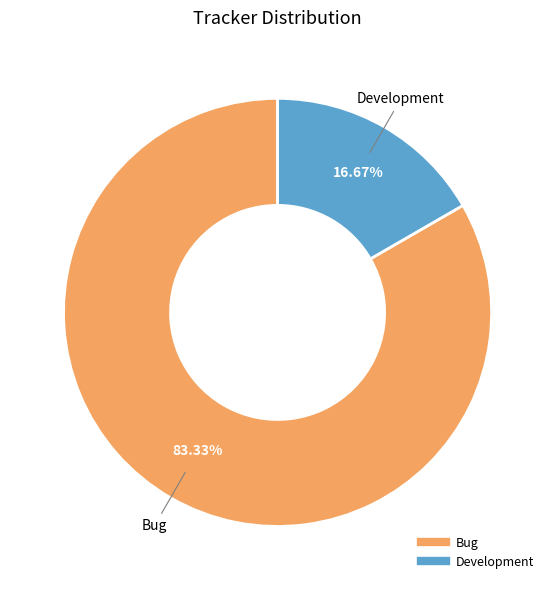

Between Development and Bug, which is larger?

Bug